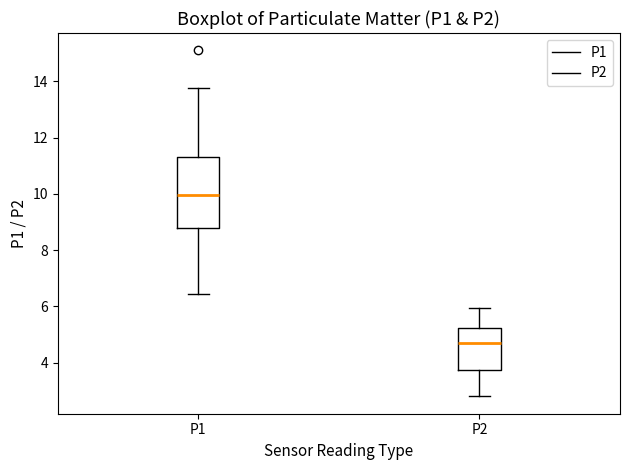

Where is the upper edge of the box for P1 on the y-axis? The values are not printed on the chart, so give them approximately, as read against the axis.

11.4